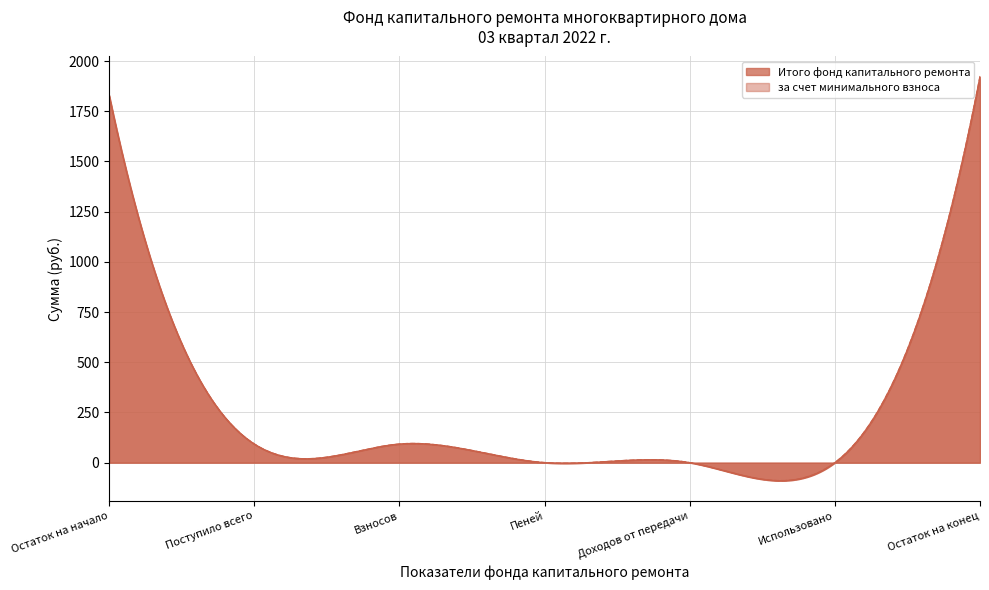

At which label does за счет минимального взноса first exceed 92?

Остаток на начало